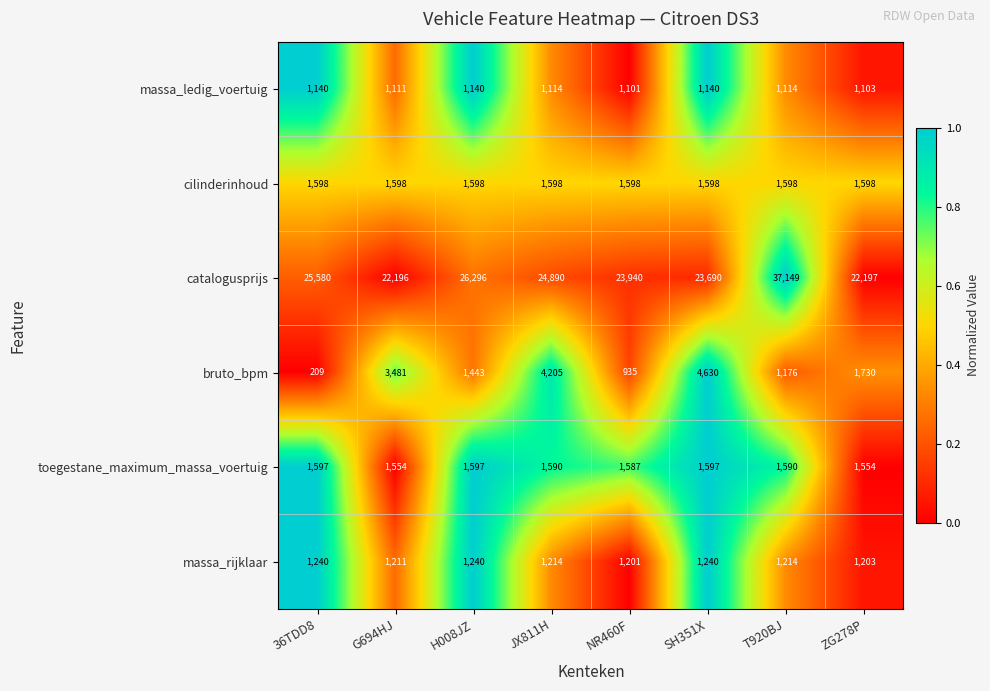

What is the average value of the toegestane_maximum_massa_voertuig series?

1583